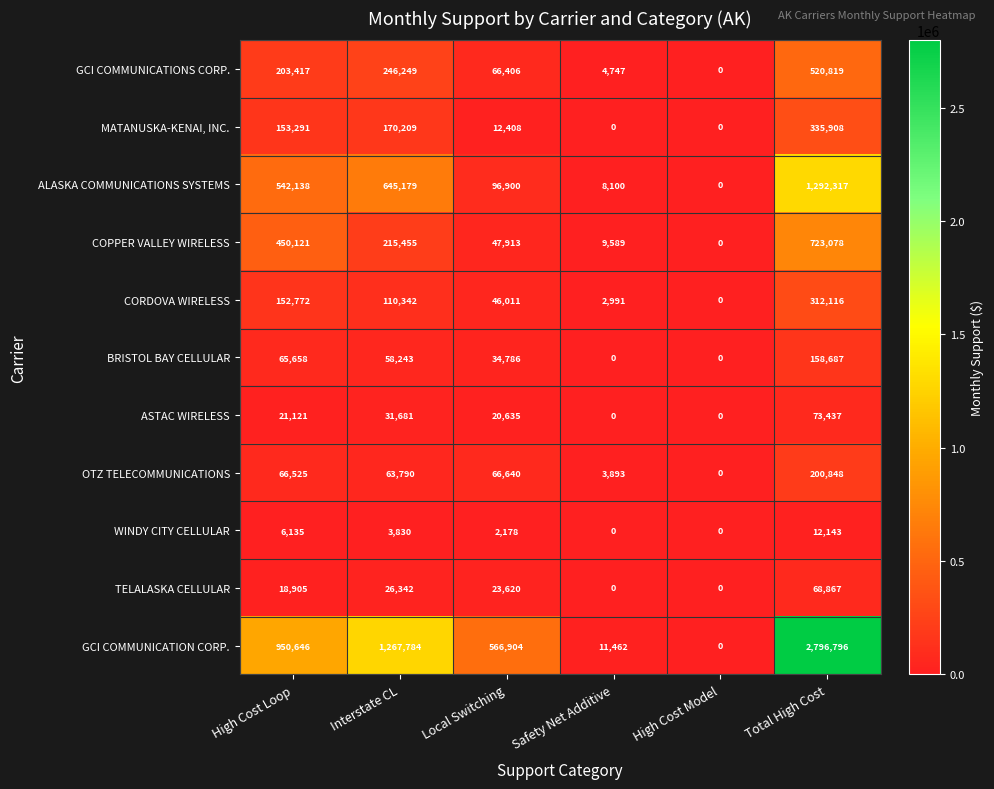

What is the spread (max minus min) of values at Total High Cost?

2784653